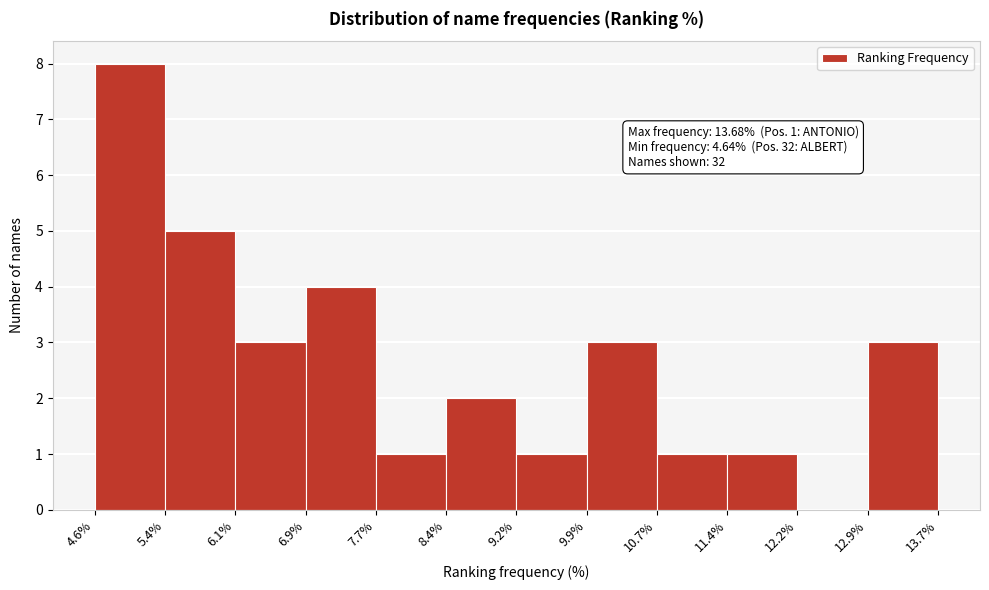

Over which range of the x-axis is the bar tallest?

4.6% to 5.4%